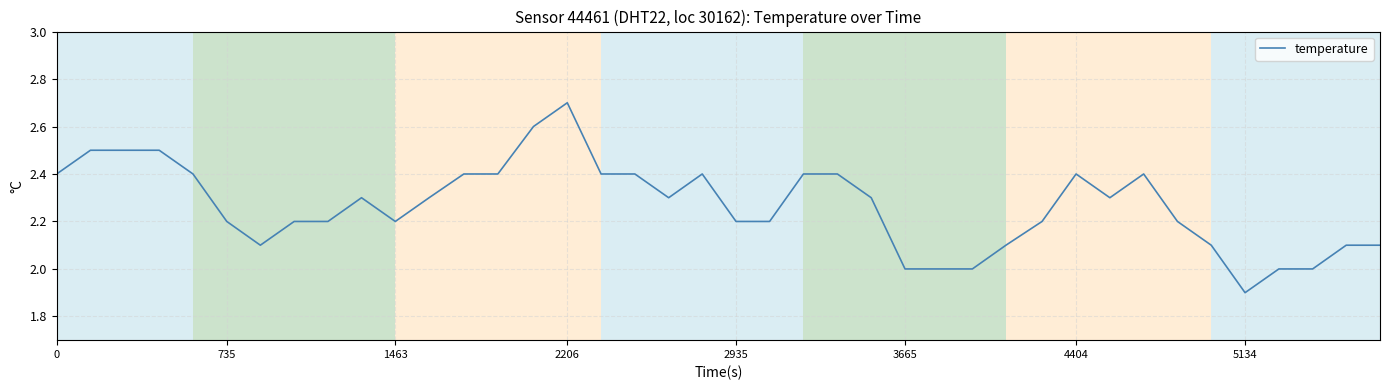

What is the minimum value shown in the chart?

1.9